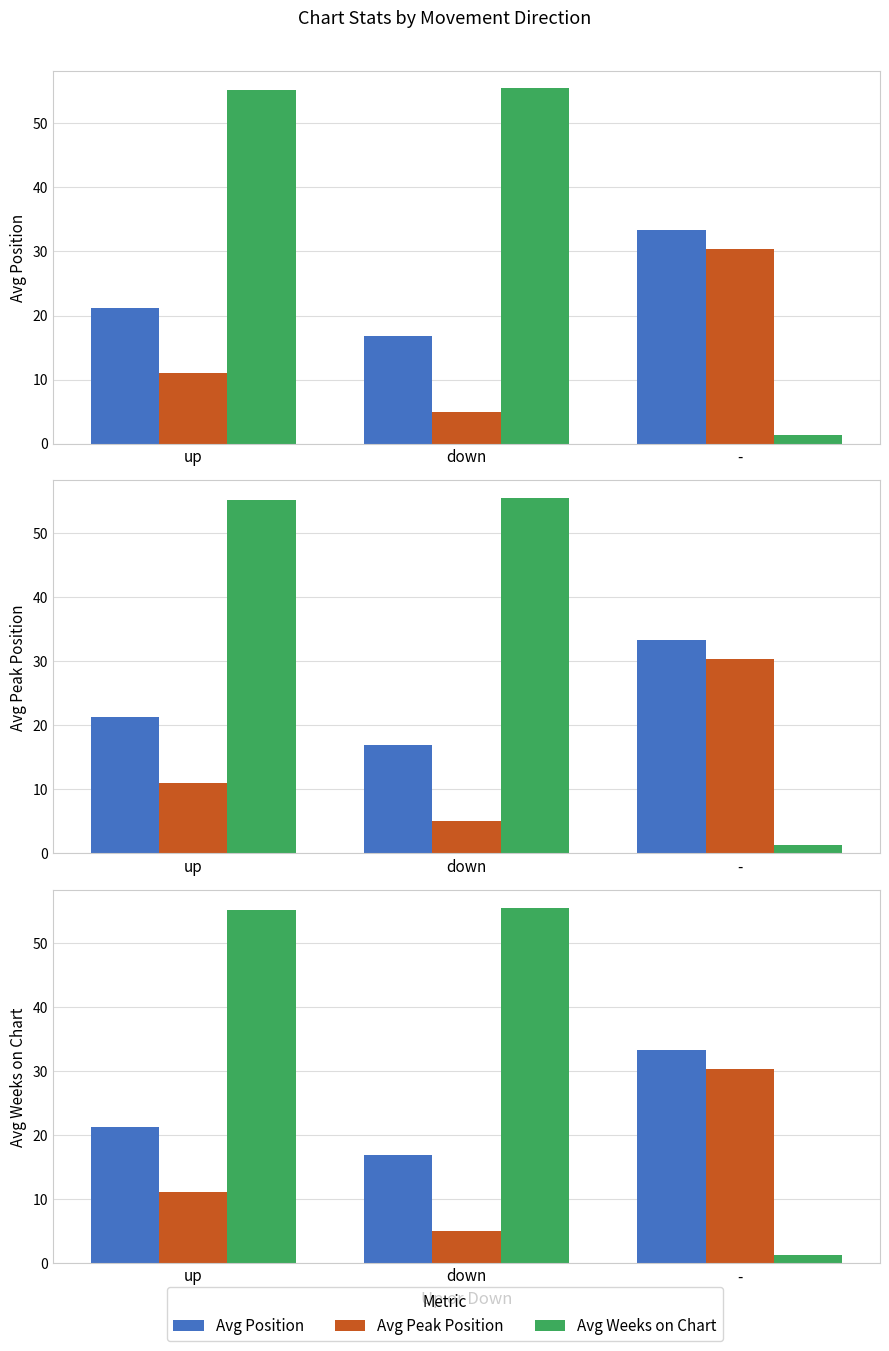

At up, list the series in order from largest to smallest.

Avg Weeks on Chart, Avg Position, Avg Peak Position